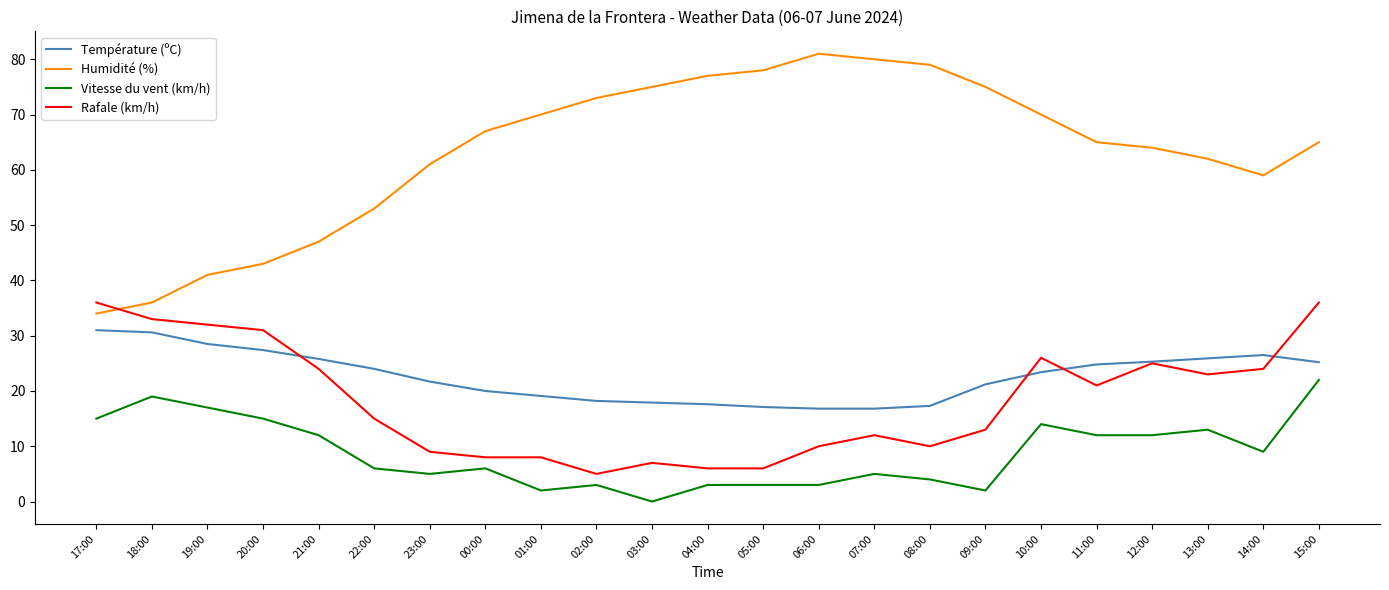

Where is the first local maximum for Humidité (%)?

06:00